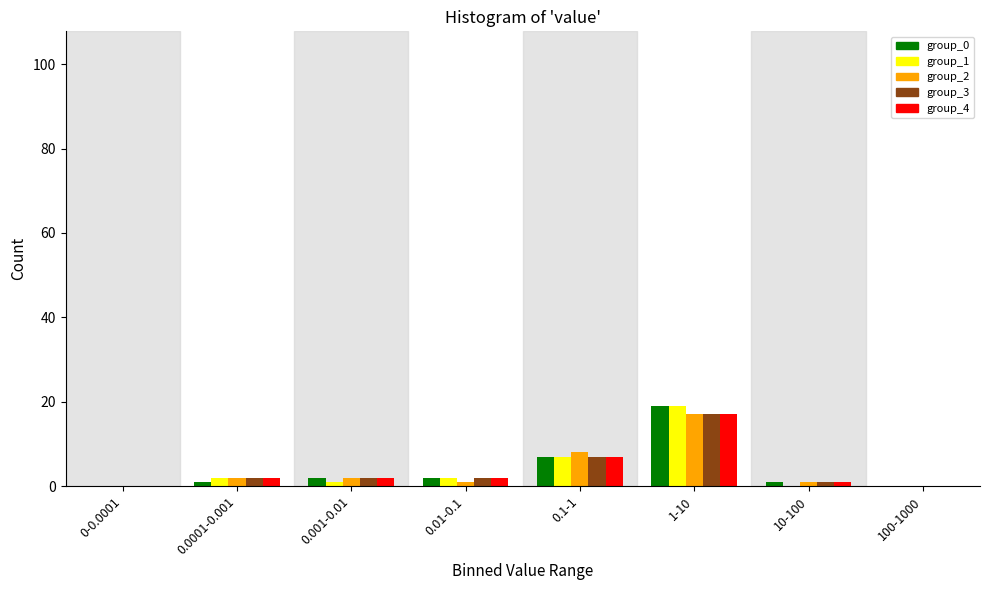

Is it true that group_4 equals 17 at 1-10?

True